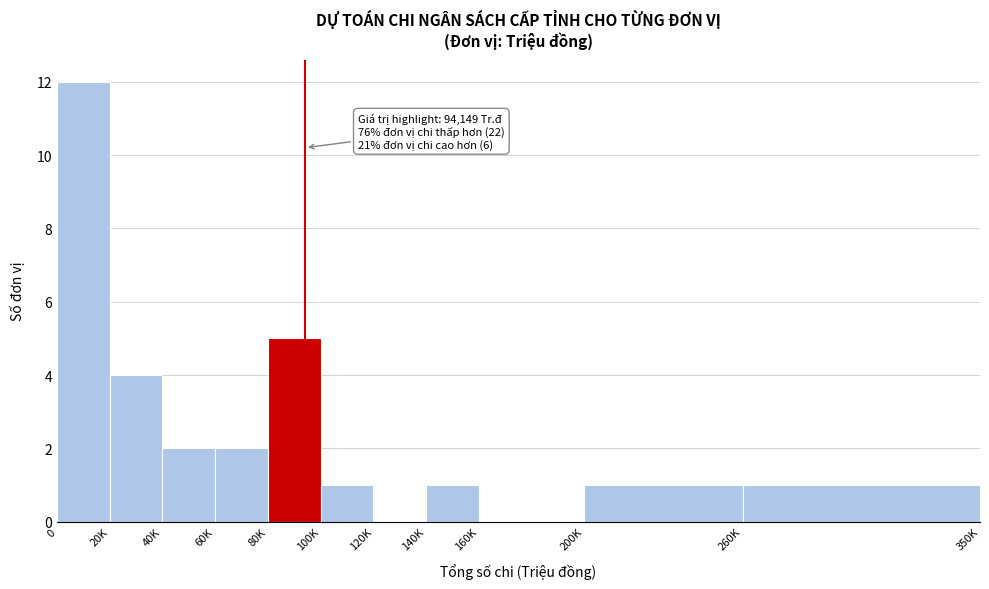

Reading left to right, transcribe all the data shown in this chart.

0=12	20K=4	40K=2	60K=2	80K=5	100K=1	120K=0	140K=1	160K=0	200K=1	260K=1